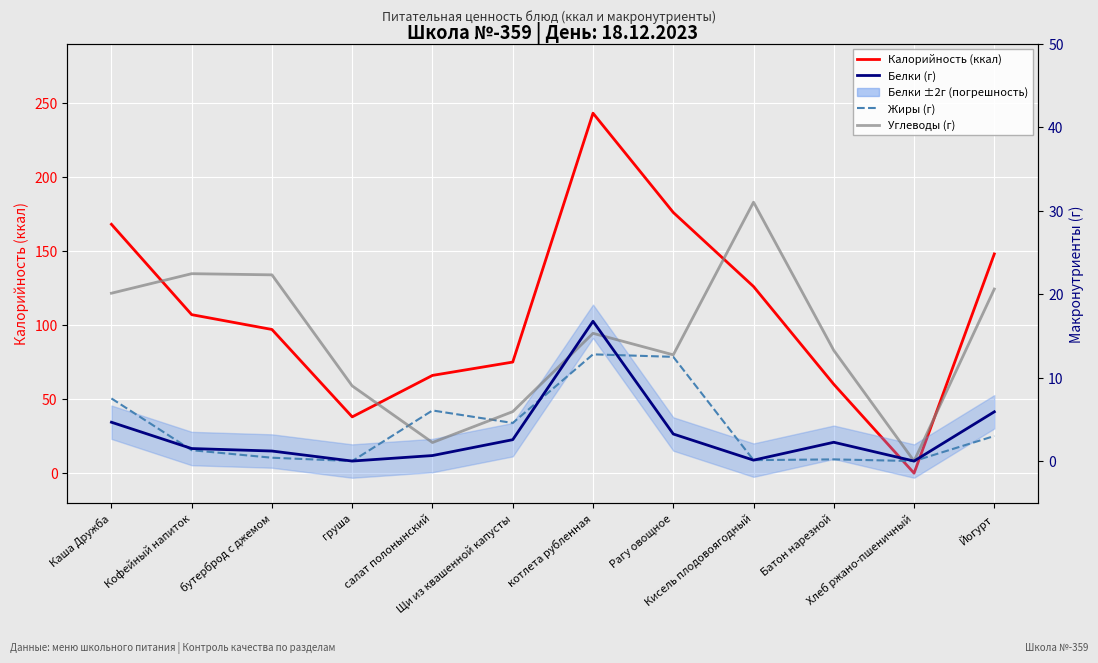

Read the Калорийность (ккал) value at бутерброд с джемом.

97.0